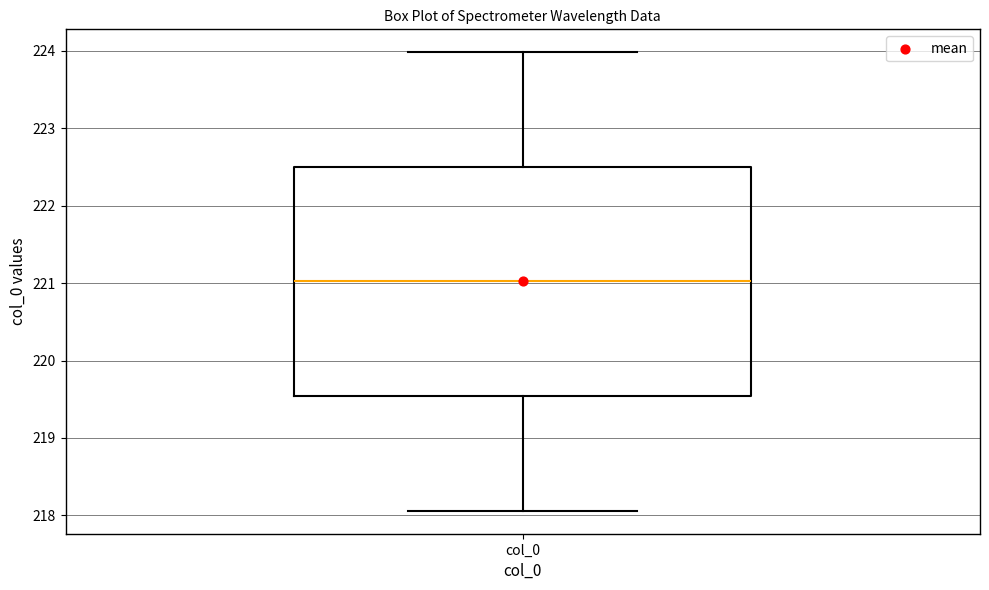

Where is the lower edge of the box for col_0 on the y-axis? The values are not printed on the chart, so give them approximately, as read against the axis.

219.5